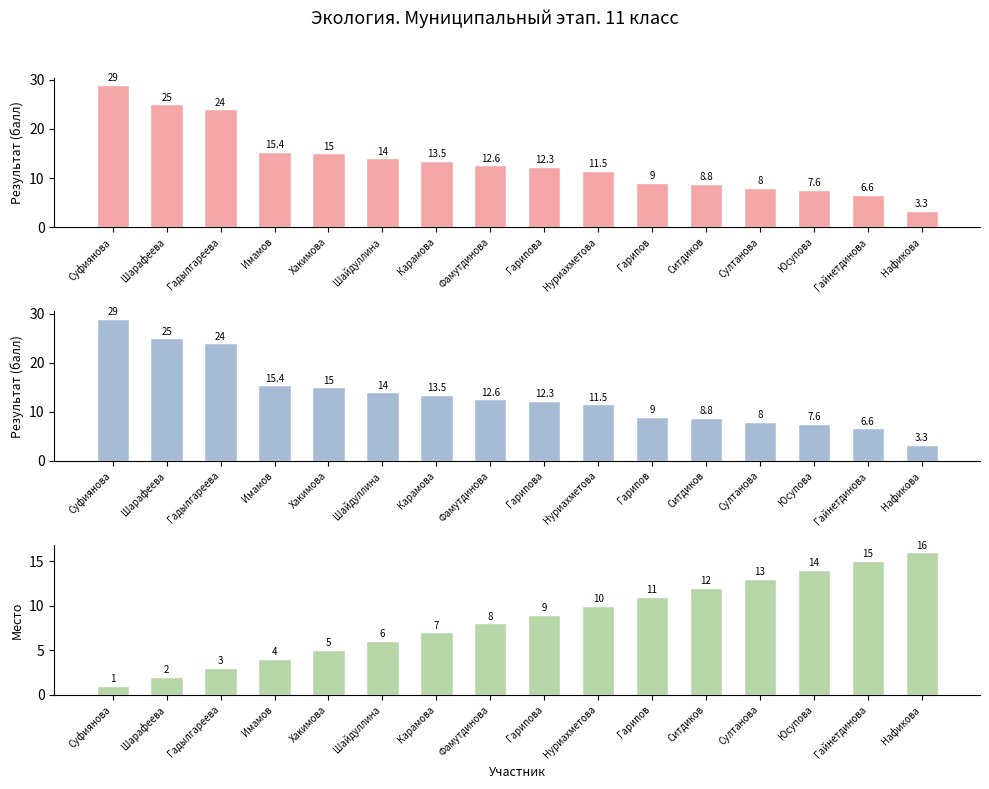

At how many categories does at least one series exceed 26?

1